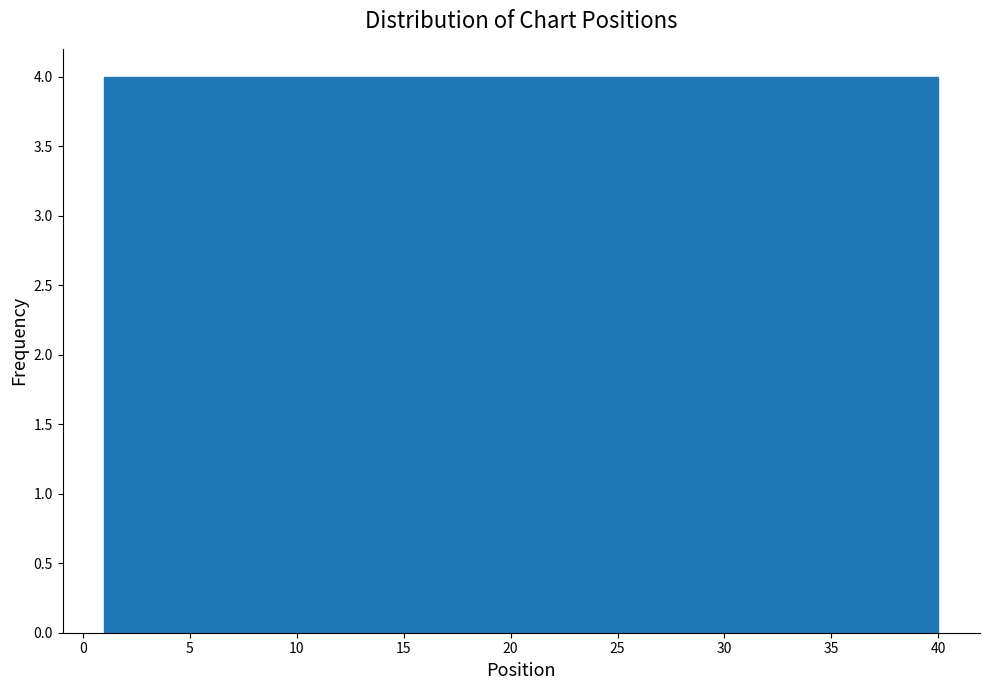

Reading left to right, list every bar in this chart as the range it spans on the x-axis followed by its height. Neither the bar edges nor the heights are printed on the chart, so give them approximately, as read against the axes.

1.0 to 4.9: 4
4.9 to 8.8: 4
8.8 to 12.7: 4
12.7 to 16.6: 4
16.6 to 20.5: 4
20.5 to 24.4: 4
24.4 to 28.3: 4
28.3 to 32.2: 4
32.2 to 36.1: 4
36.1 to 40.0: 4